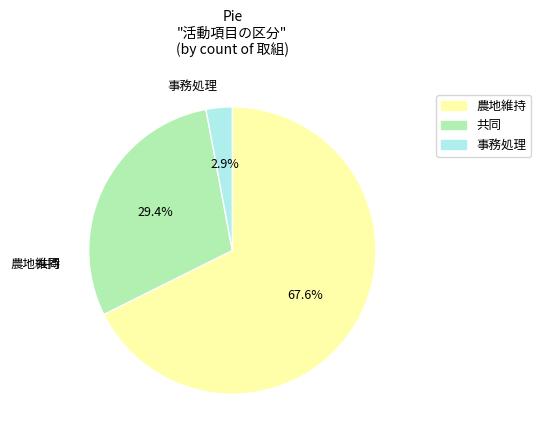

How many slices are in this pie chart?

3